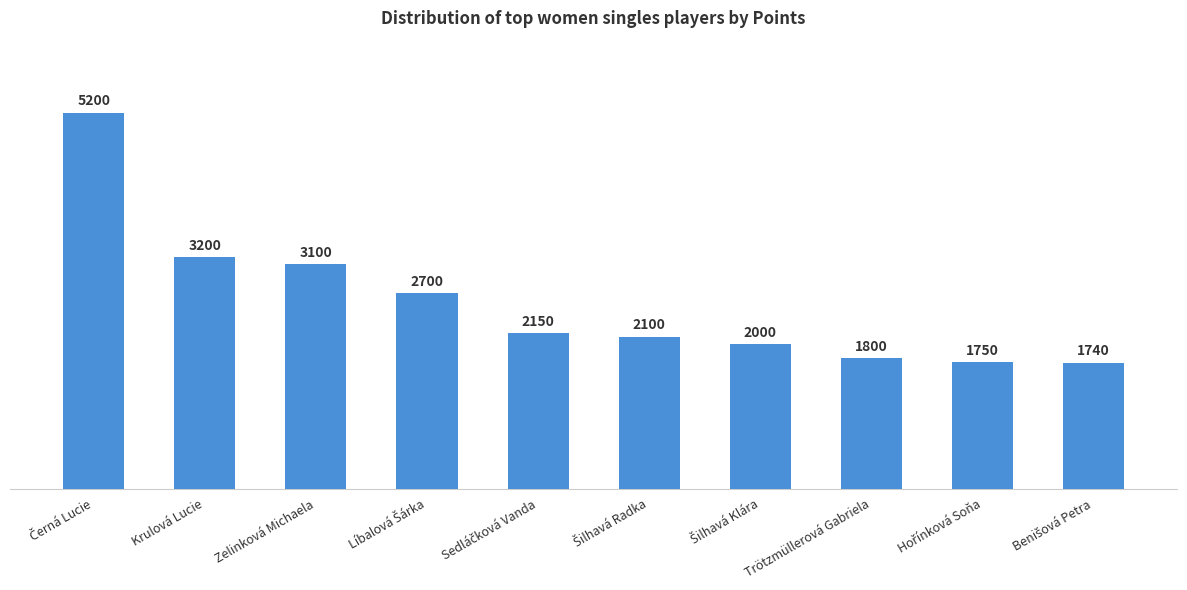

What is the minimum value shown in the chart?

1740